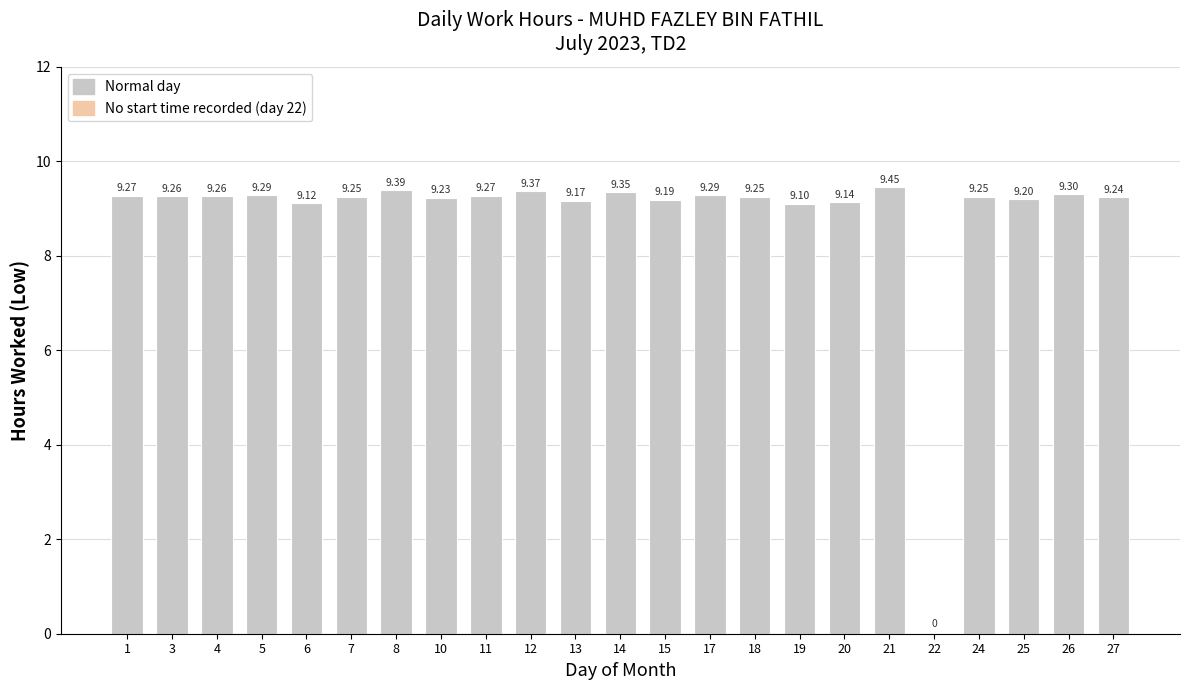

How many categories are shown in the chart?

23